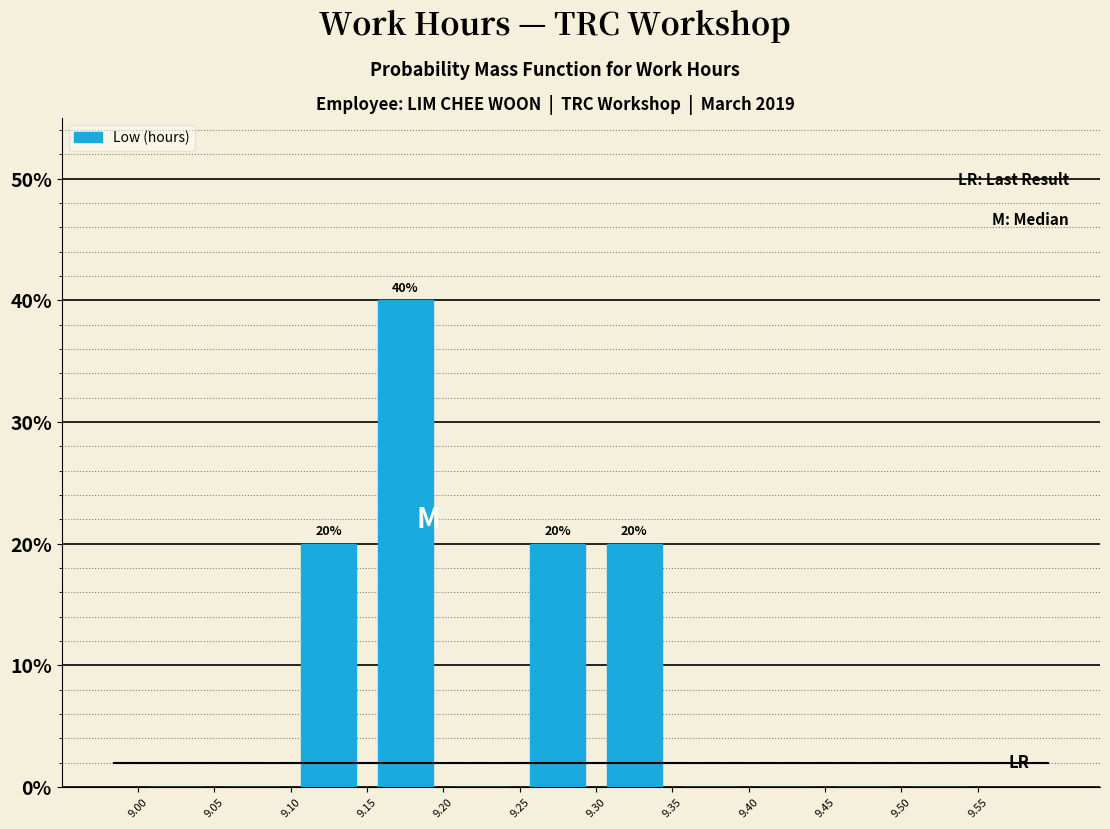

Which range on the x-axis has the tallest bar?

9.15 to 9.20